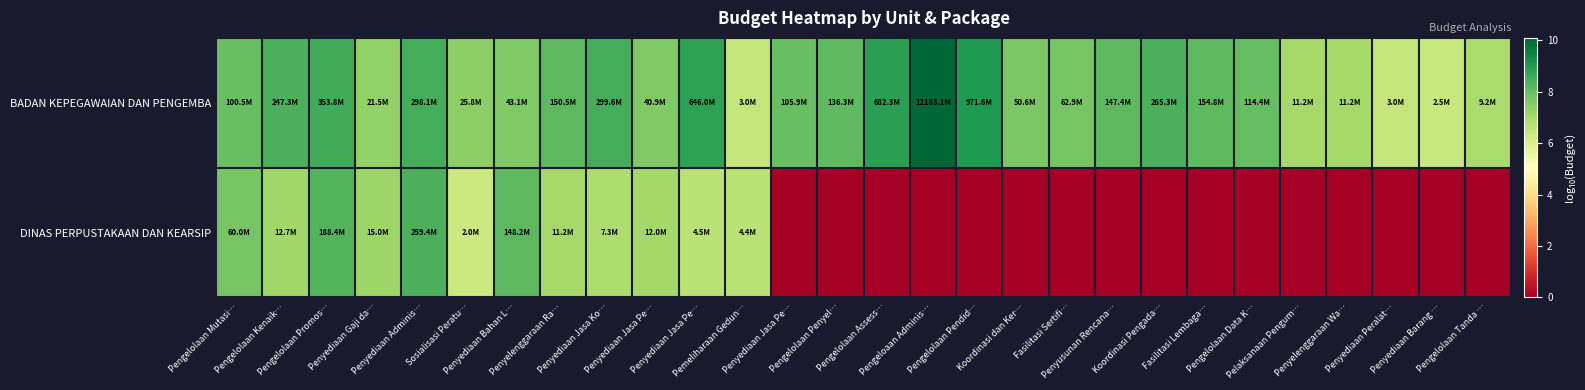

Which series changed the most between Pengelolaan Data K… and Pelaksanaan Pengum…?

BADAN KEPEGAWAIAN DAN PENGEMBA